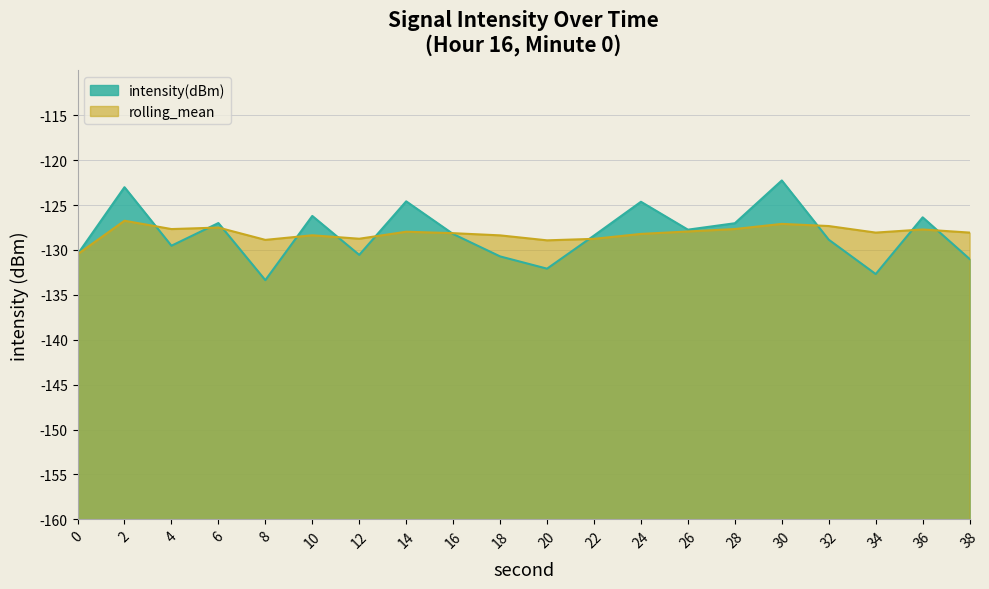

How many categories are shown in the chart?

20